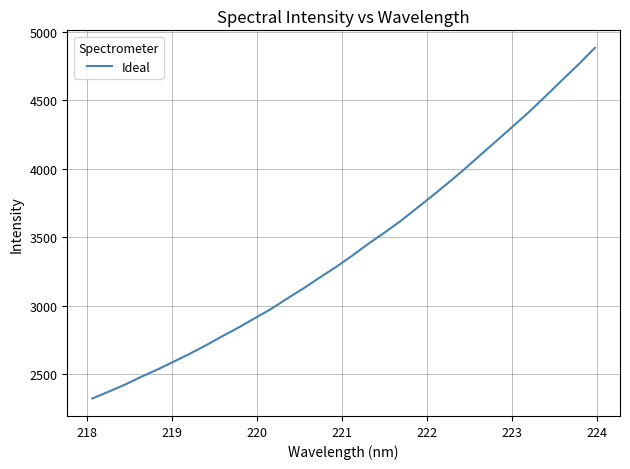

What is the difference between the maximum and minimum values?

2555.5